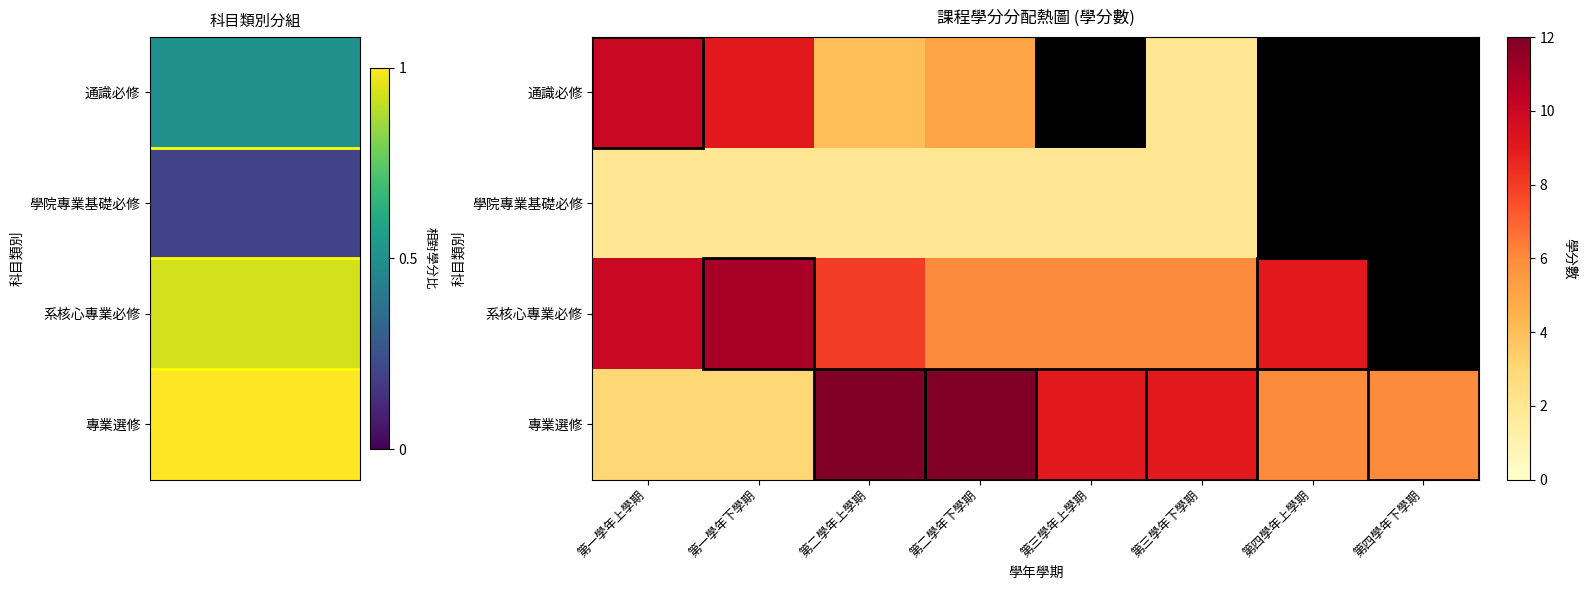

At which label does 系核心專業必修 first exceed 9?

第一學年上學期